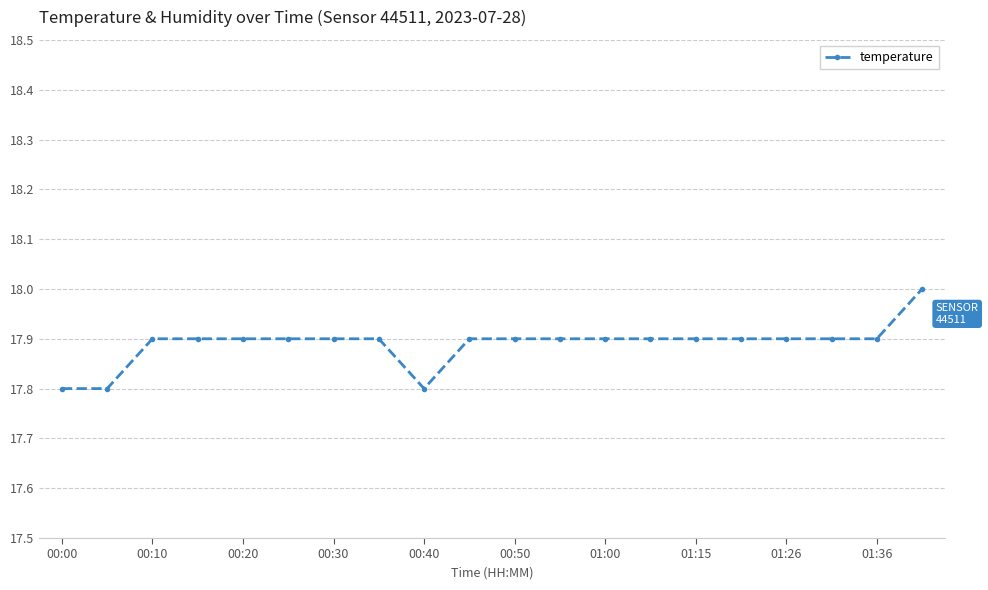

What is the average value?

17.9